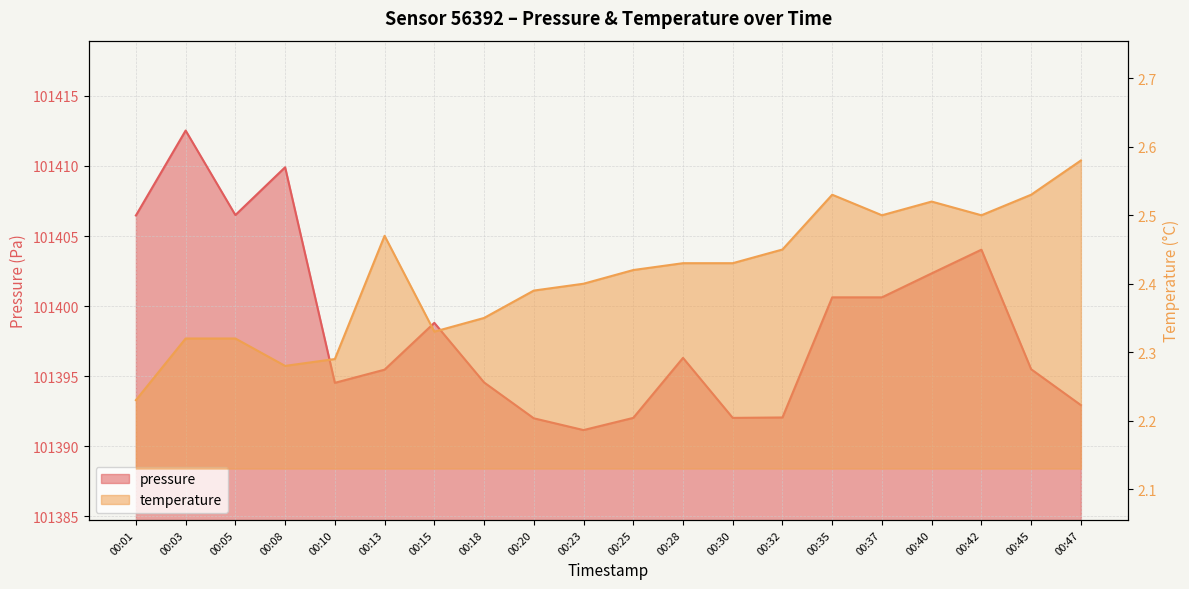

What is the maximum value shown in the chart?

101412.5